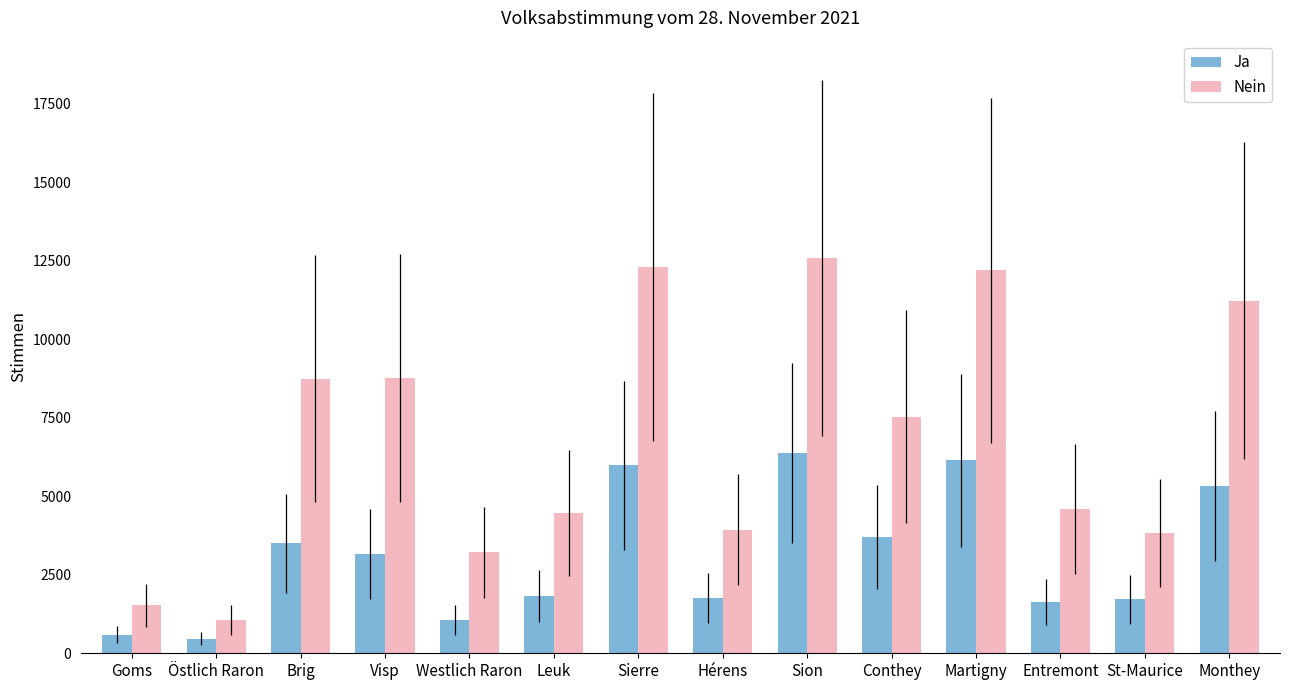

The value of Nein at Sion is 12586. True or false?

True